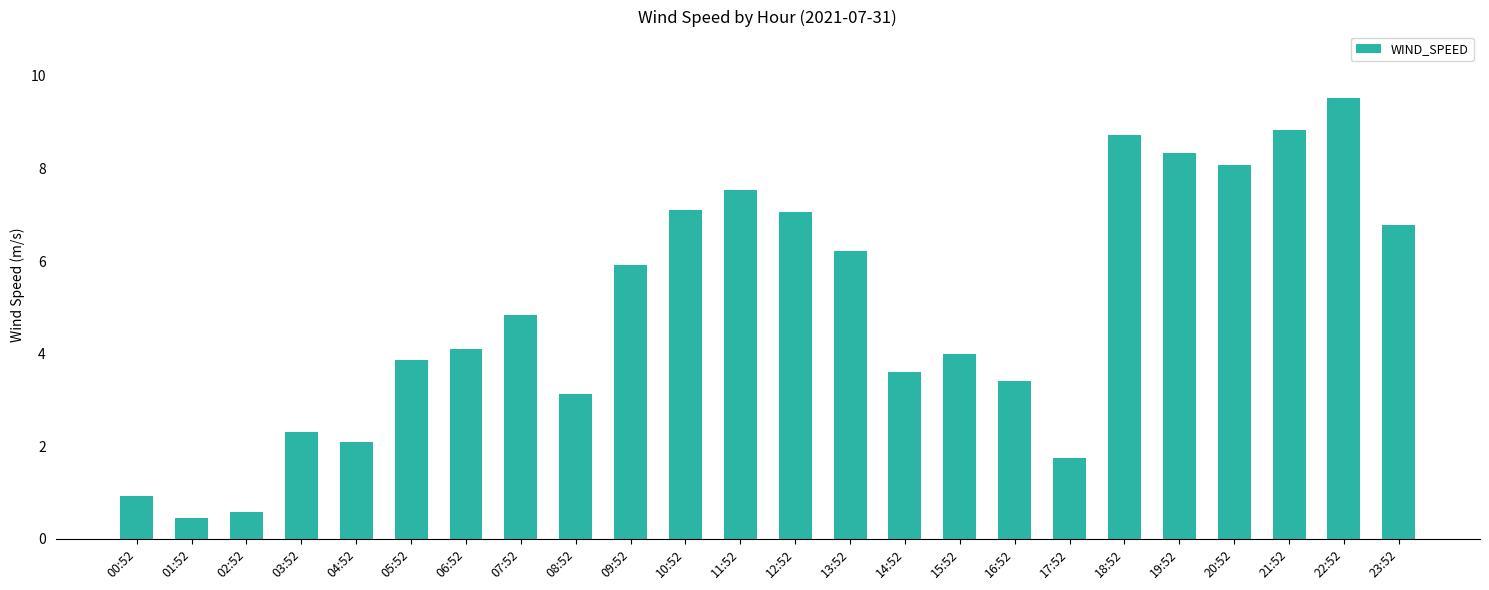

What is the label of the 13th bar from the left?

12:52